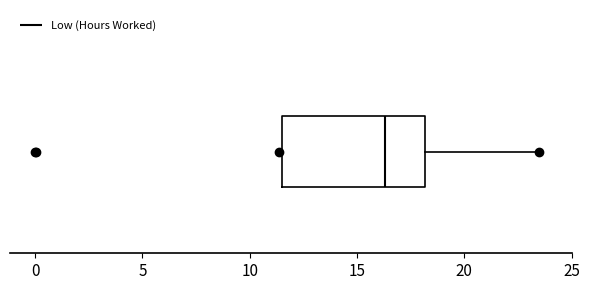

Where does the right whisker of the box end on the x-axis? The values are not printed on the chart, so give them approximately, as read against the axis.

23.5